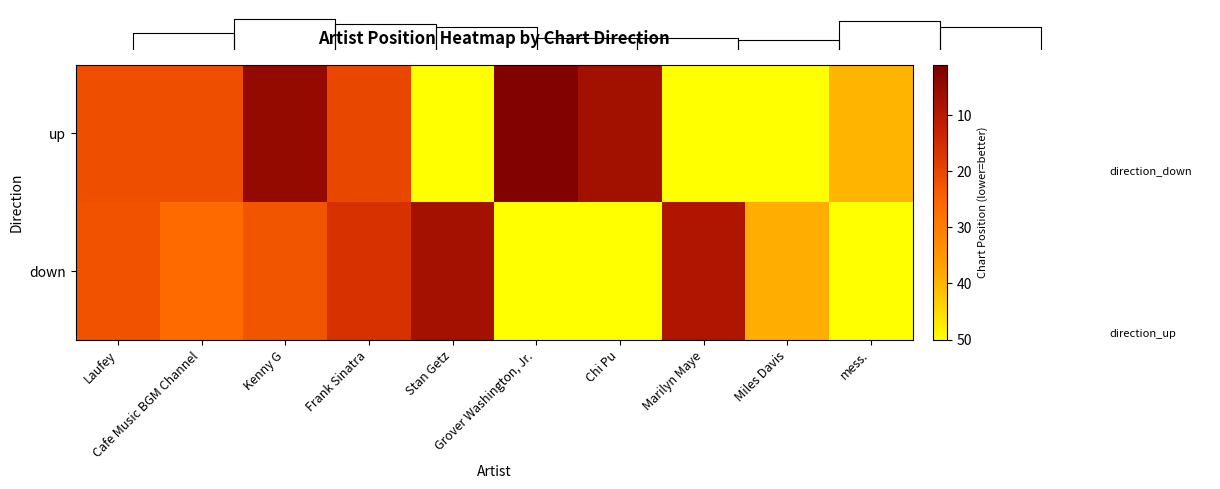

How many values in the down series are below 26?

5